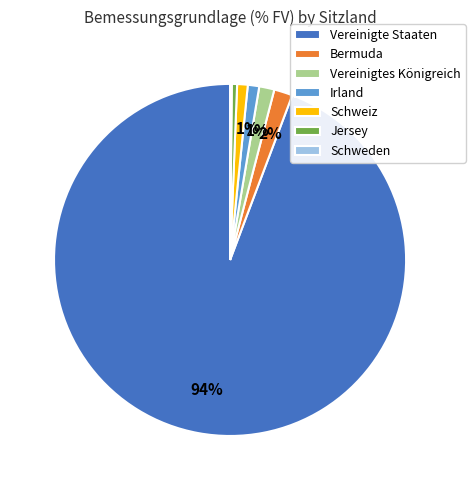

Combined, do Jersey and Vereinigtes Königreich account for over 50%?

No